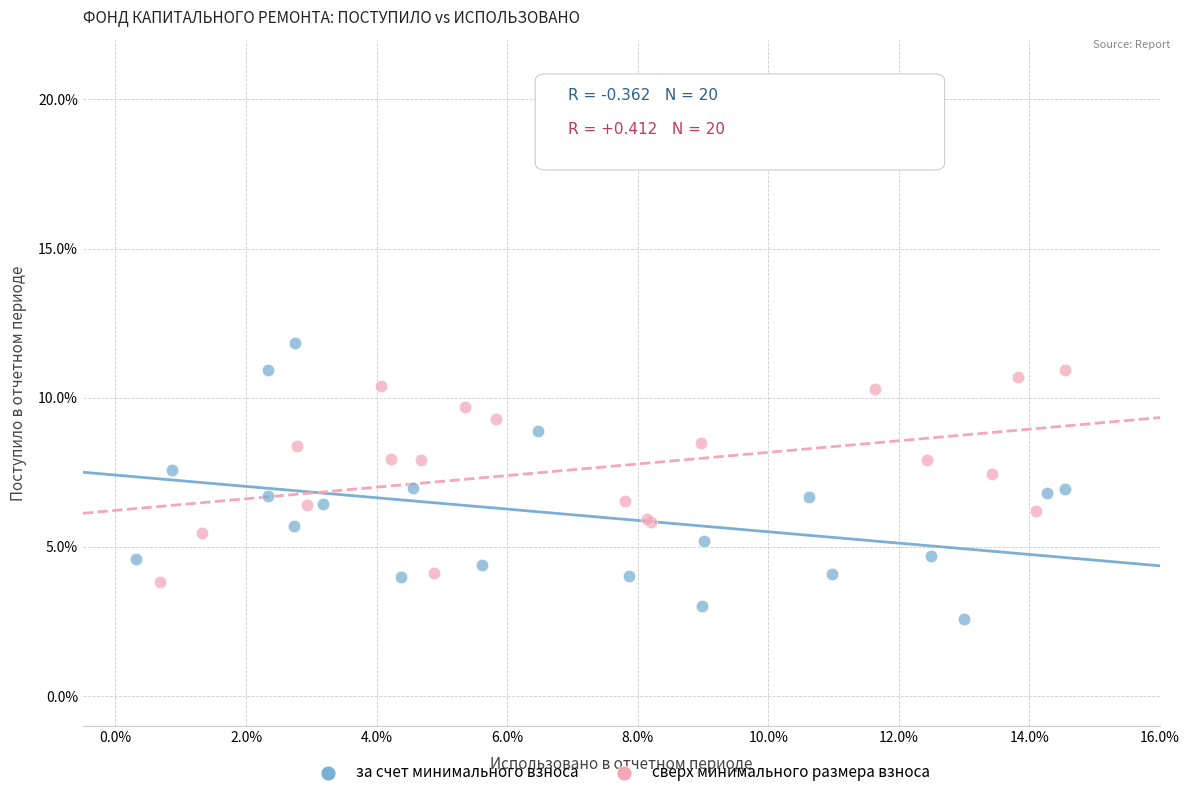

Which series has the widest spread of Y values?

за счет минимального взноса